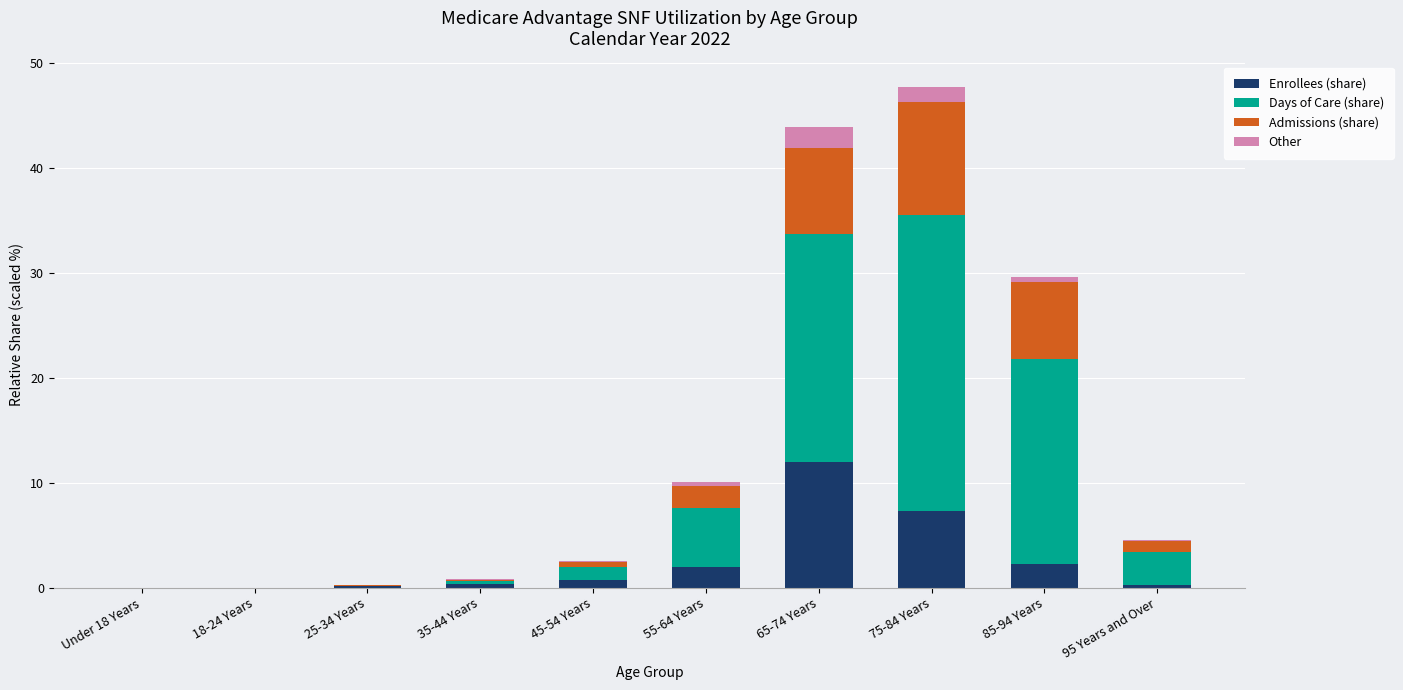

The Enrollees (share) series shows 0.2 at 95 Years and Over. True or false?

True